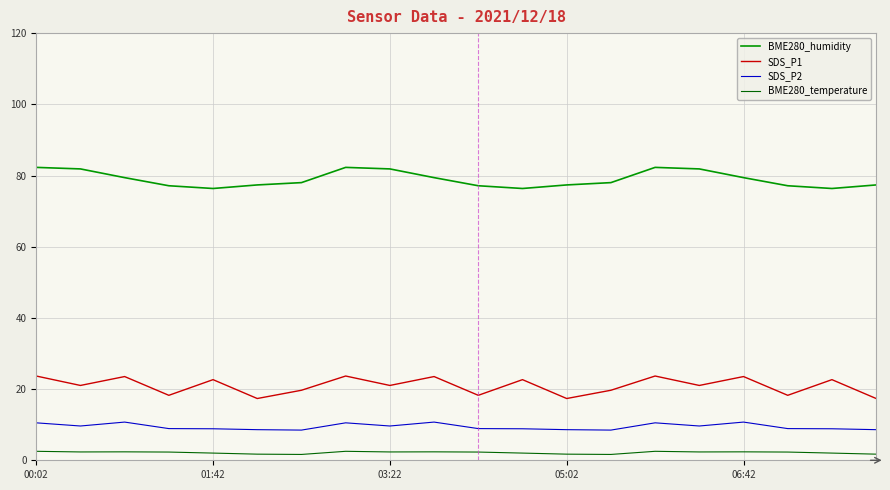

What is the maximum value shown in the chart?

82.3